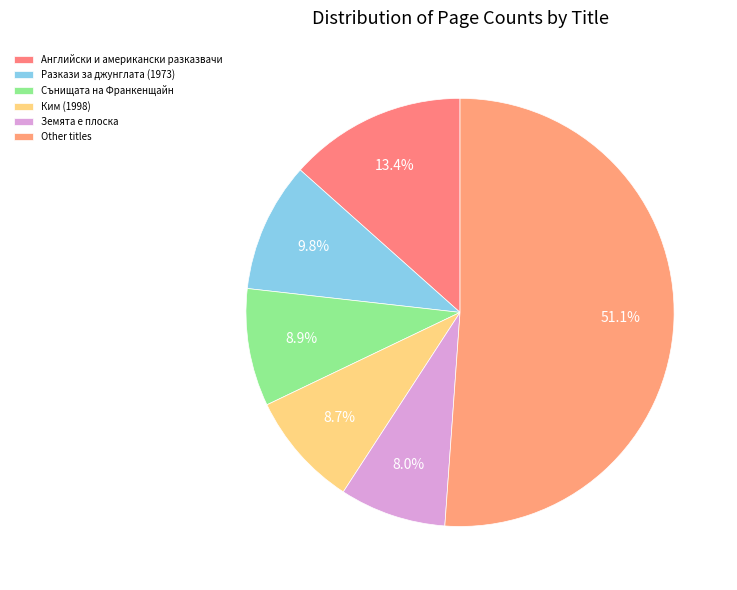

How many segments does this pie chart have?

6